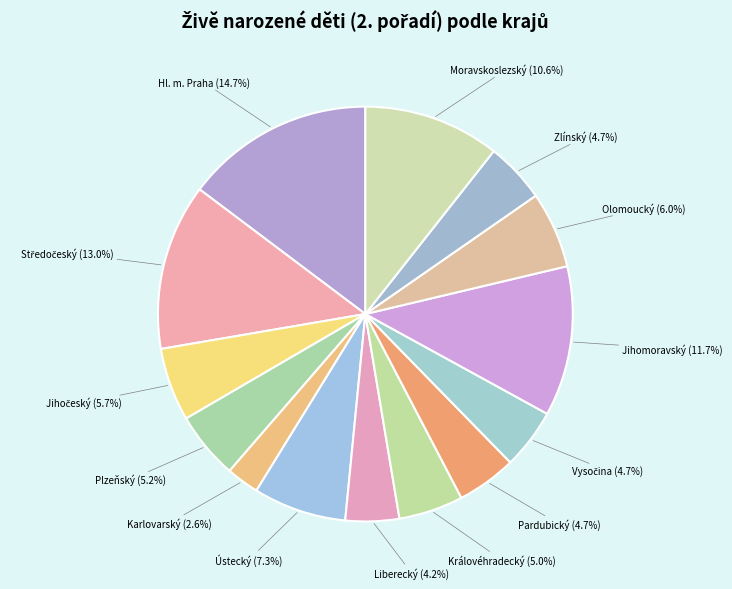

Which category has the biggest portion of the pie?

Hl. m. Praha